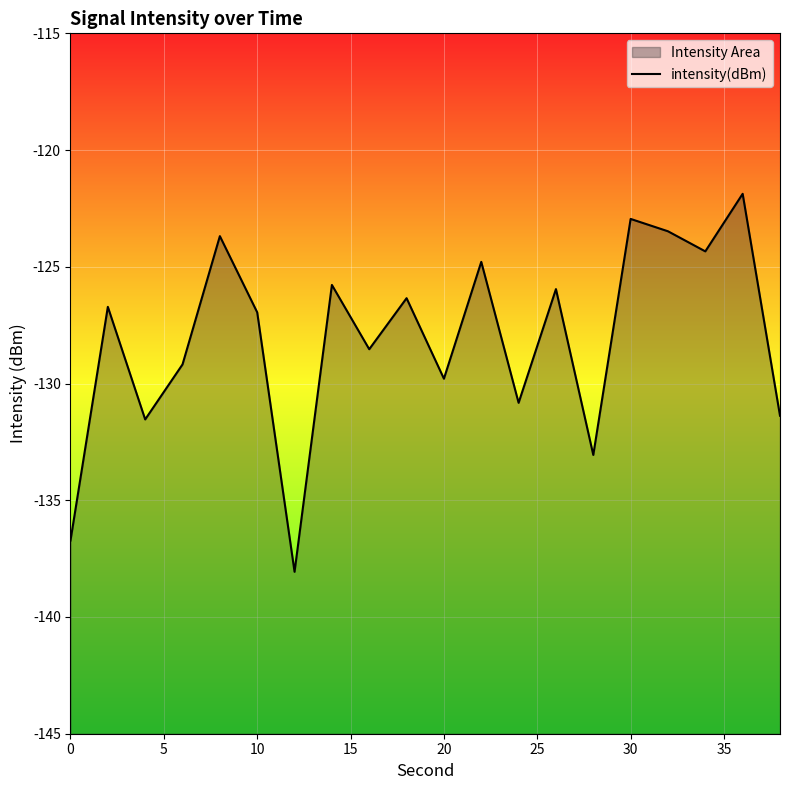

What is the approximate value at 0?

-136.7